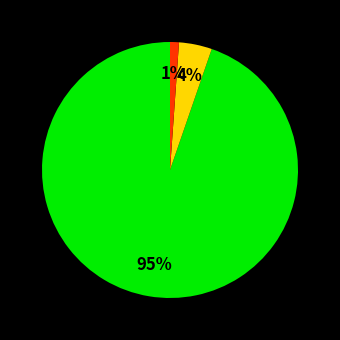

Is there a majority slice in this chart?

Yes